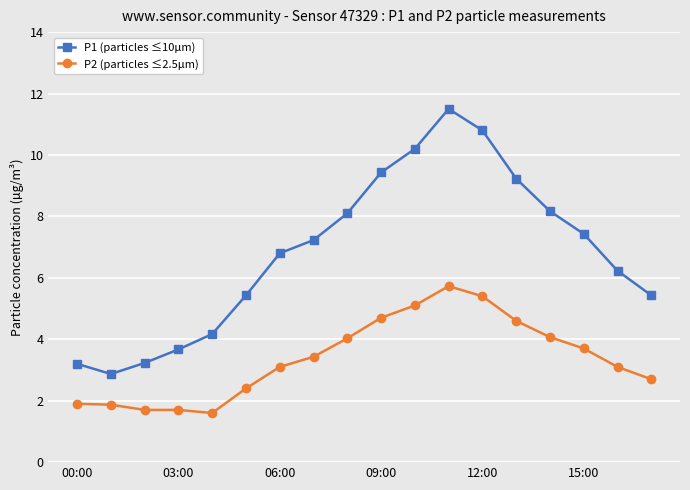

How many interior local valleys does the P1 (particles ≤10µm) series have?

1